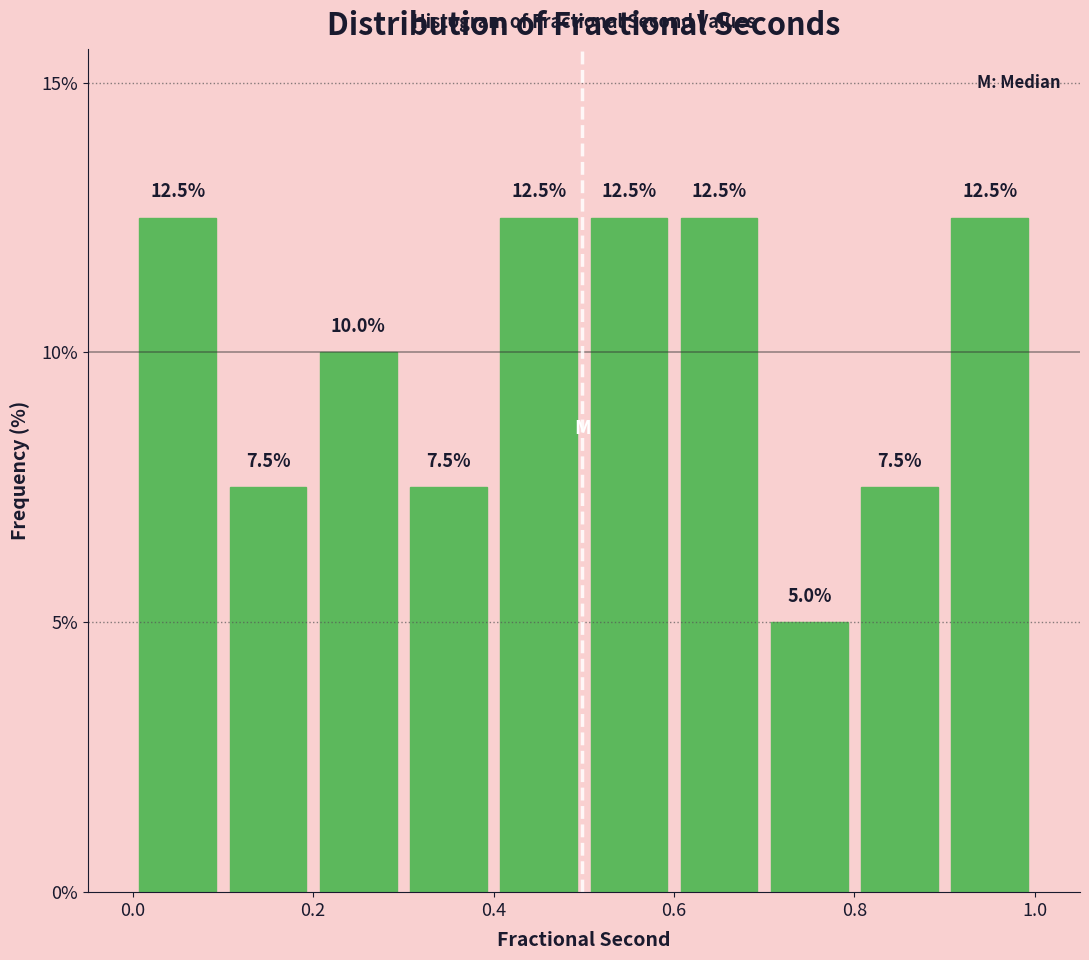

How tall is the bar that spans 0.1 to 0.2 on the x-axis?

7.5